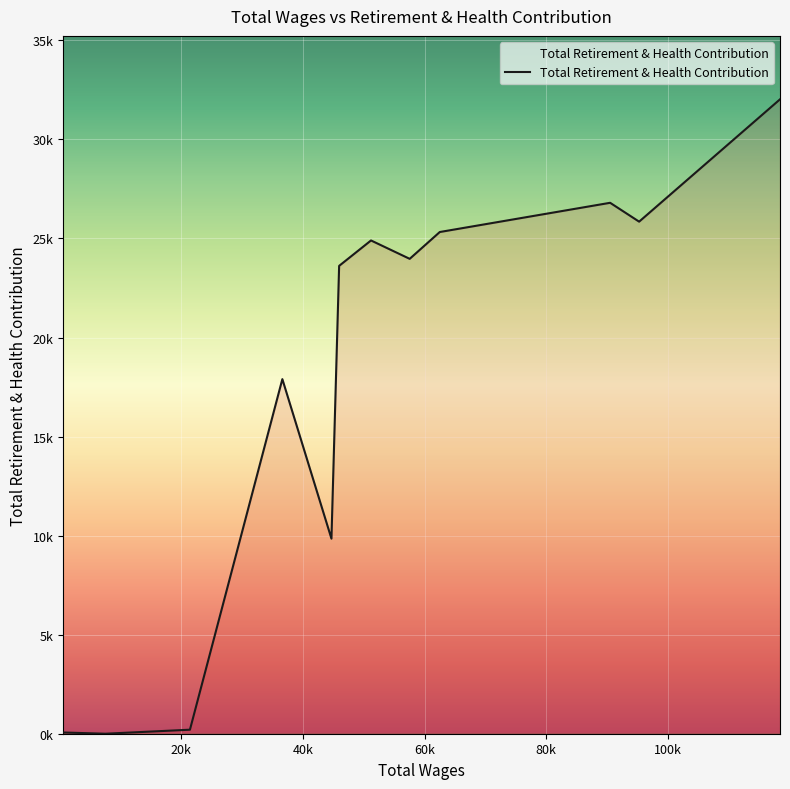

Reading left to right, transcribe all the data shown in this chart.

118380.0=32024	95244.0=25849	90484.0=26801	62506.0=25326	57566.0=23972	51213.0=24900	45978.0=23617	44715.0=9848	36654.0=17899	21476.0=203	7591.0=0	655.0=62